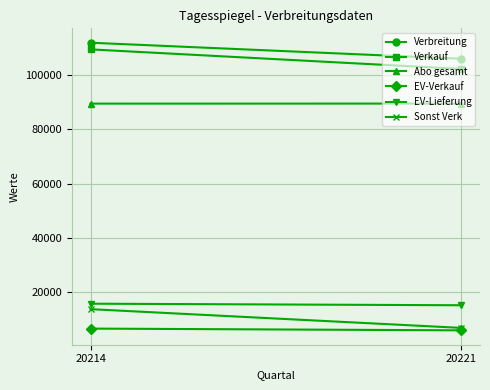

Reading left to right, extract all data points from this chart.

Verbreitung: 20214=111996	20221=106065
Verkauf: 20214=109535	20221=102309
Abo gesamt: 20214=89506	20221=89520
EV-Verkauf: 20214=6427	20221=5780
EV-Lieferung: 20214=15620	20221=15045
Sonst Verk: 20214=13602	20221=6679